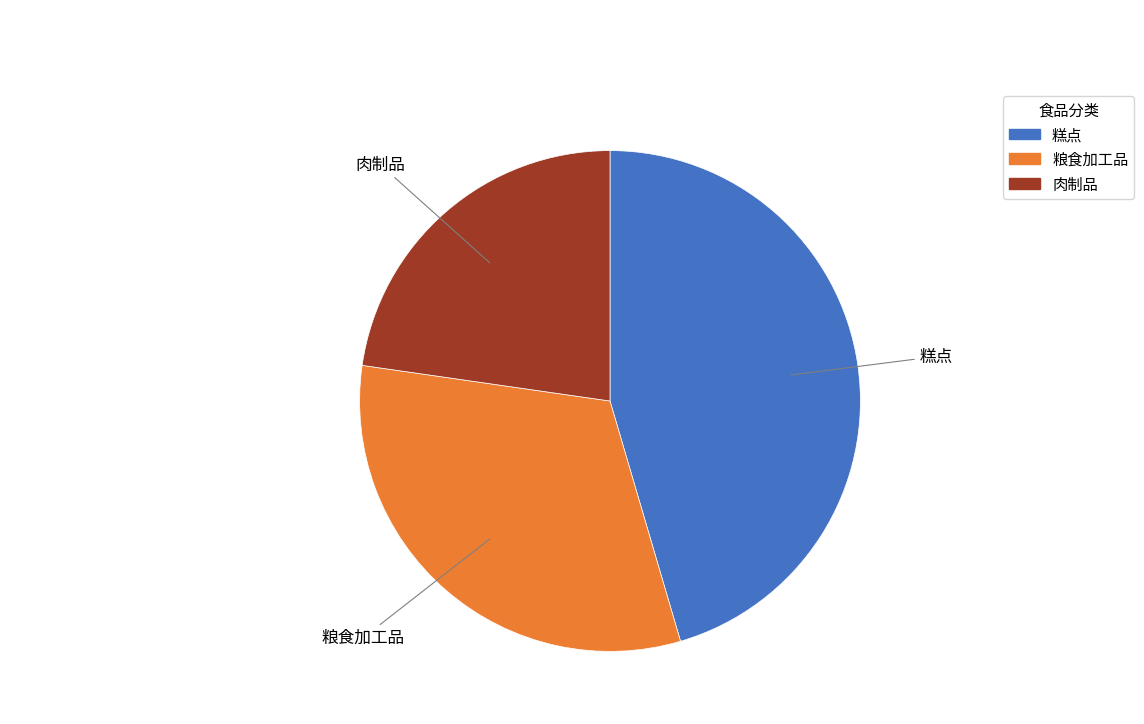

Rank the categories by value from lowest to highest.

肉制品, 粮食加工品, 糕点